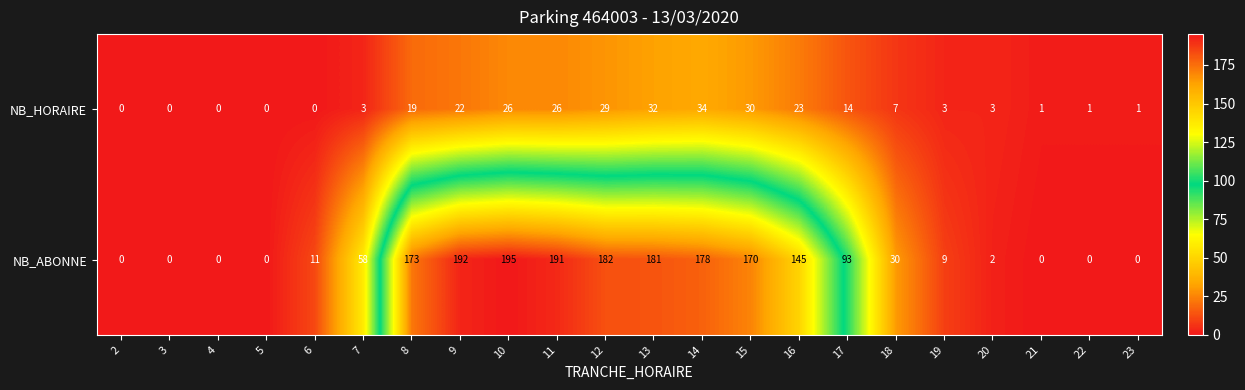

At which label does NB_ABONNE reach its peak?

10